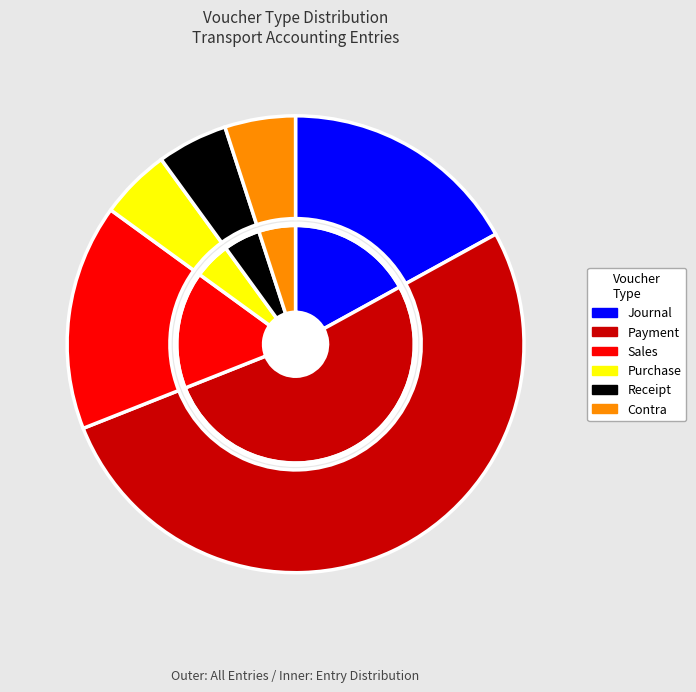

The Contra slice represents 5% of the pie. True or false?

True